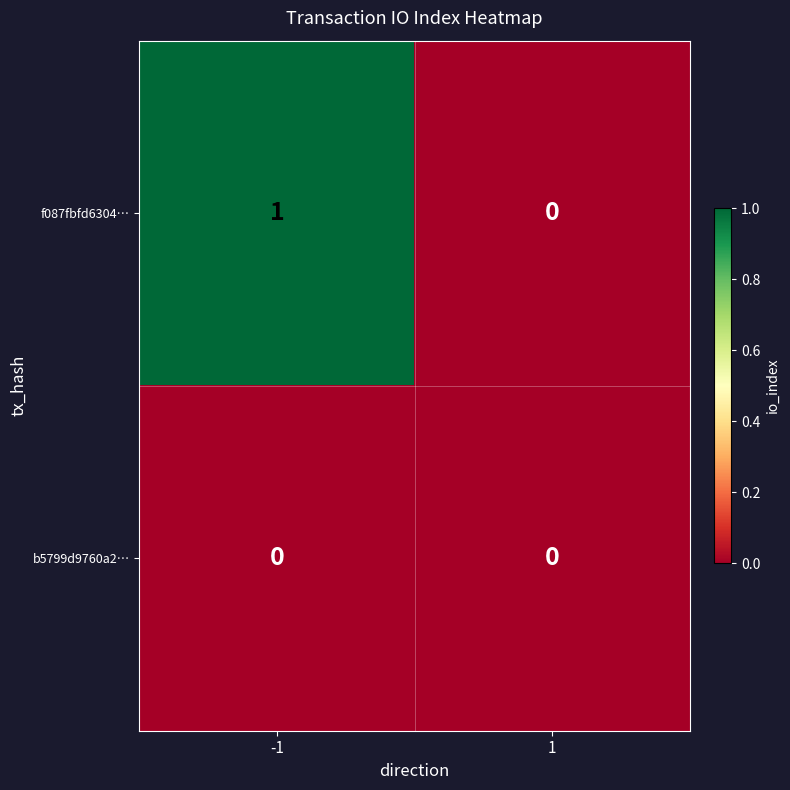

The f087fbfd6304… series shows 0 at 1. True or false?

True